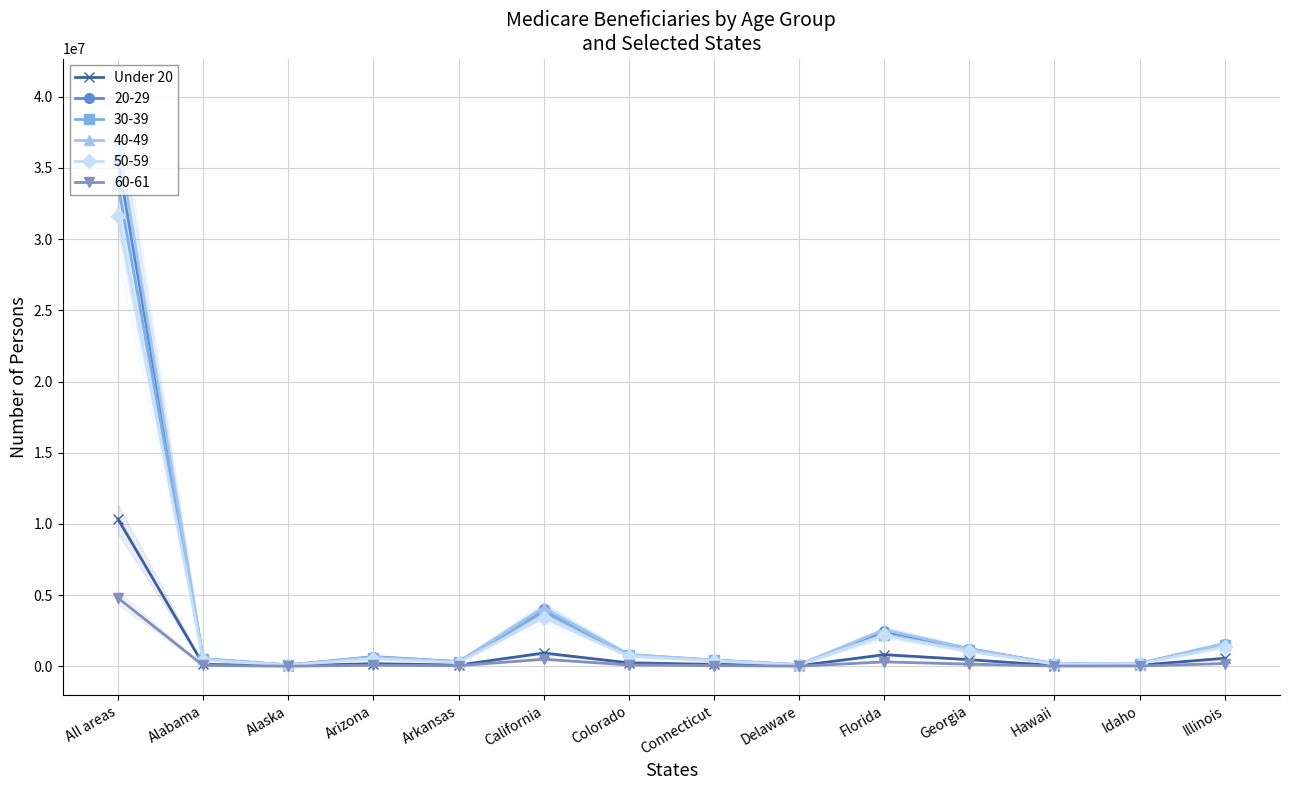

How many data points are less than 190572?

7